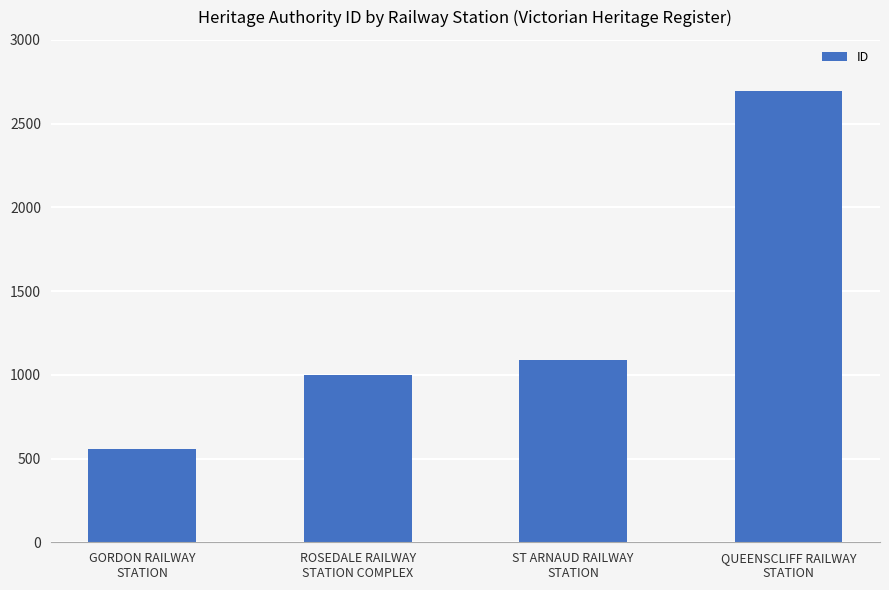

What is the change in value from ROSEDALE RAILWAY
STATION COMPLEX to ST ARNAUD RAILWAY
STATION?

+91